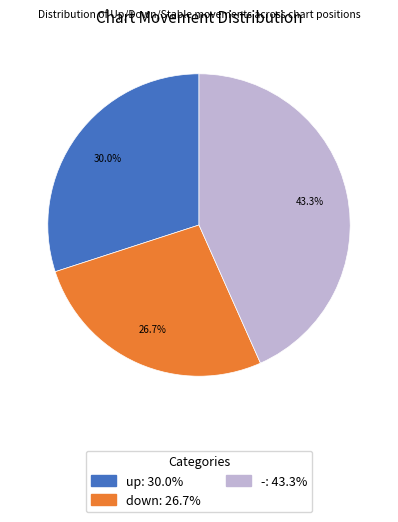

Approximately how many times larger is the value at down compared to up?

0.9